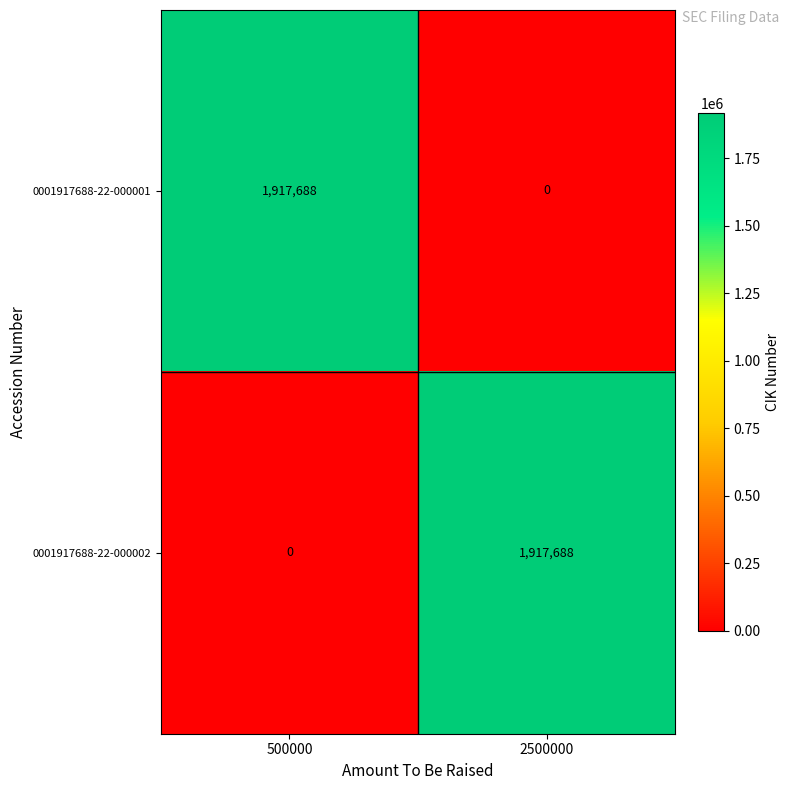

What is the difference between the highest and lowest values at 2500000?

1917688